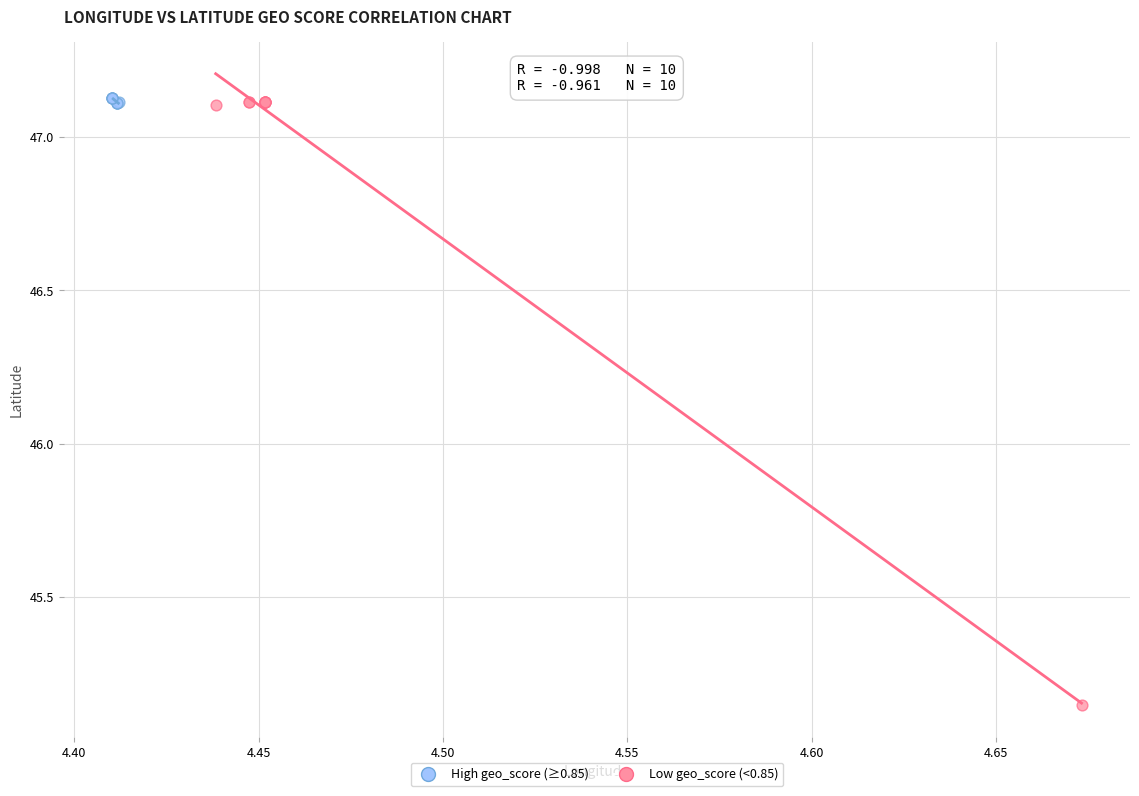

What are all the series names shown in the legend?

High geo_score (≥0.85), Low geo_score (<0.85)